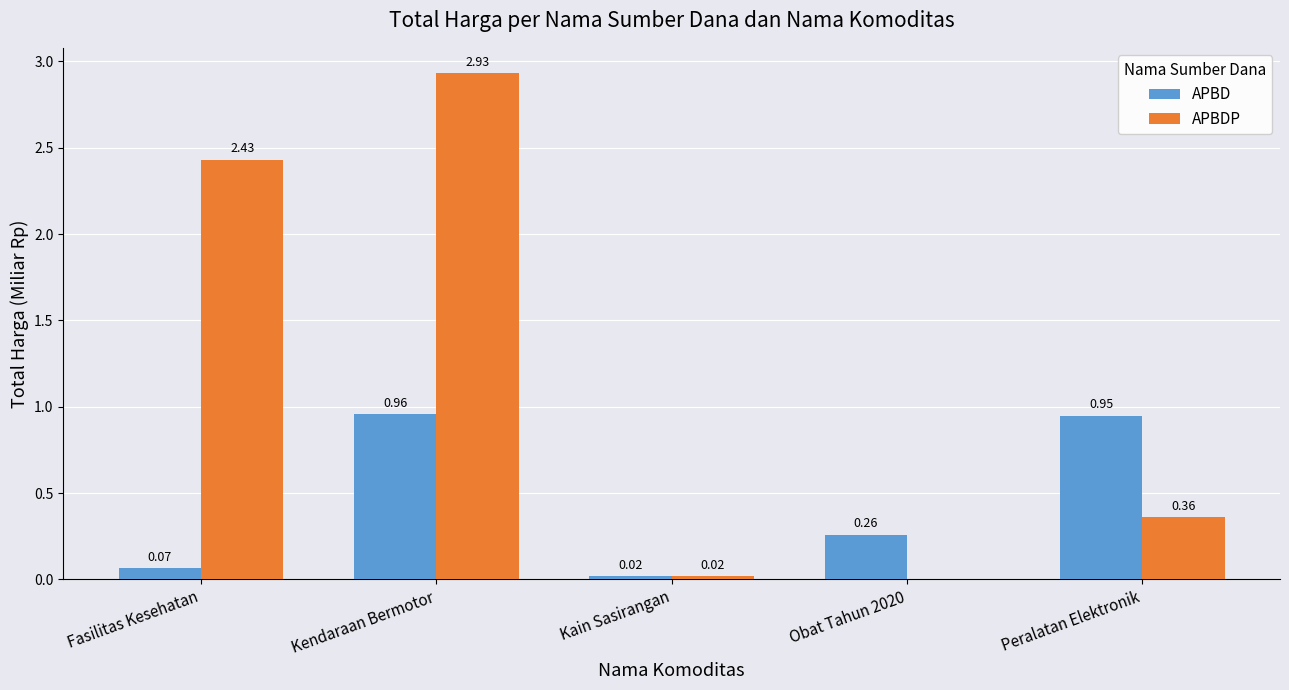

Which series changed the most between Fasilitas Kesehatan and Obat Tahun 2020?

APBDP